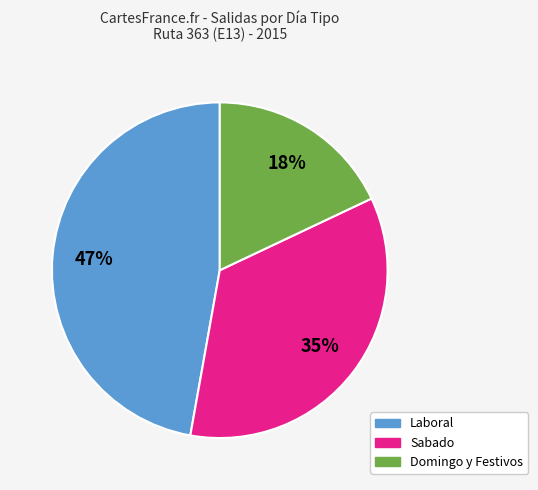

Which slice is the smallest?

Domingo y Festivos